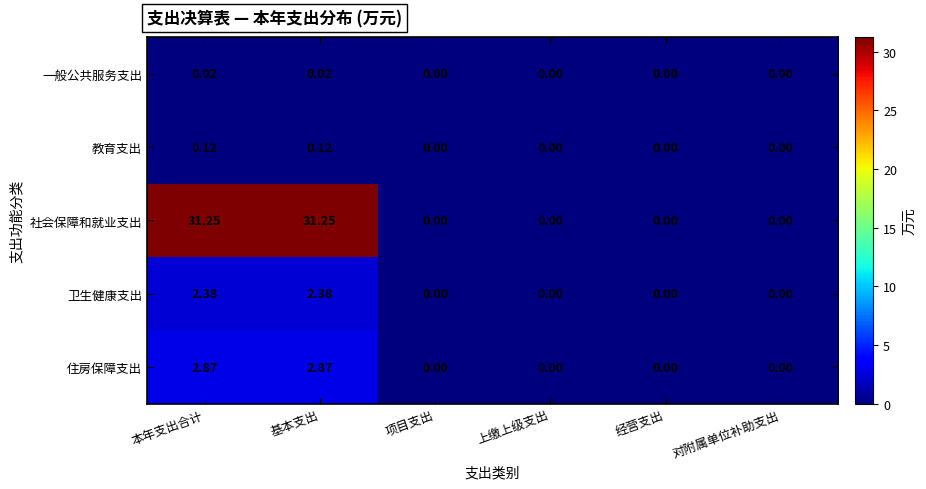

List the series in order of their peak value, lowest first.

一般公共服务支出, 教育支出, 卫生健康支出, 住房保障支出, 社会保障和就业支出